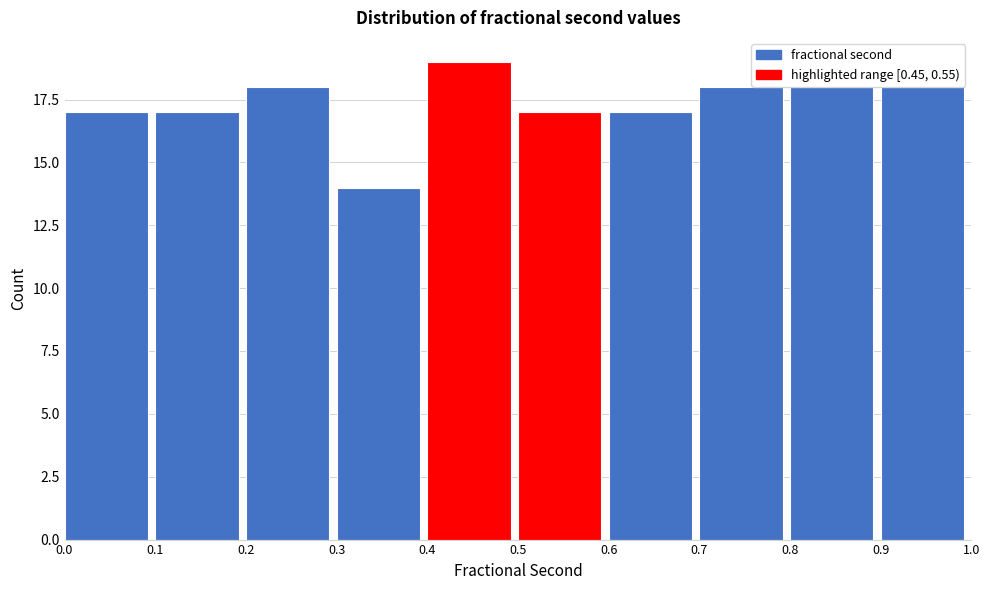

Reading left to right, list every bar in this chart as the range it spans on the x-axis followed by its height. The values are not printed on the chart, so give them approximately, as read against the axis.

0.0 to 0.1: 17
0.1 to 0.2: 17
0.2 to 0.3: 18
0.3 to 0.4: 14
0.4 to 0.5: 19
0.5 to 0.6: 17
0.6 to 0.7: 17
0.7 to 0.8: 18
0.8 to 0.9: 18
0.9 to 1.0: 18